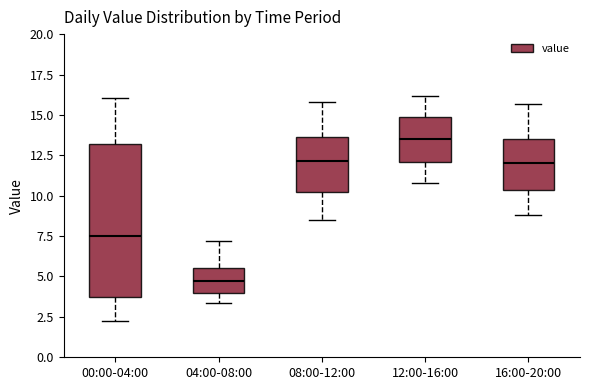

Where does the median line of the box for 04:00-08:00 sit on the y-axis? The values are not printed on the chart, so give them approximately, as read against the axis.

4.5